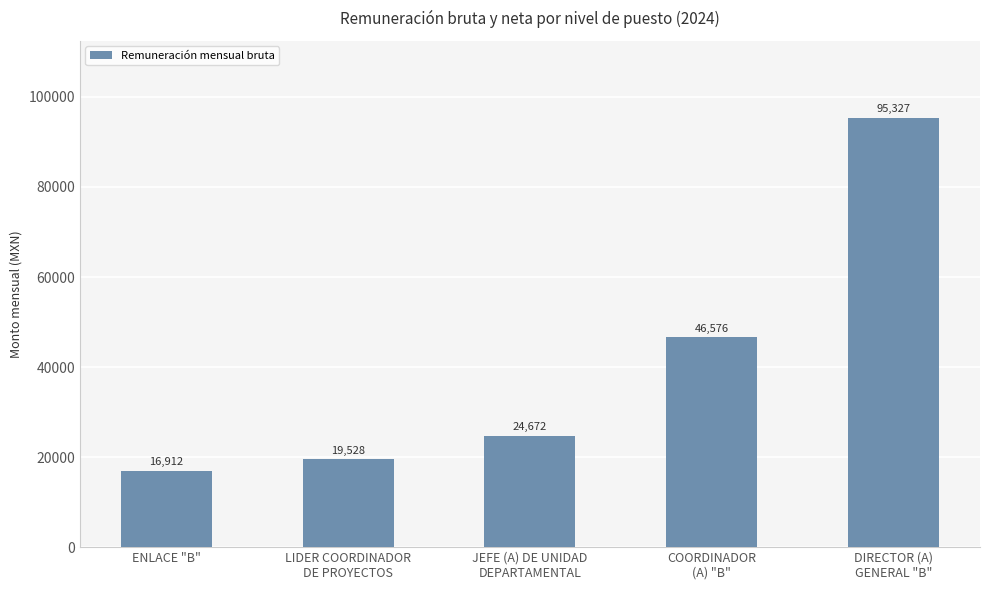

How many values are below 24672?

2